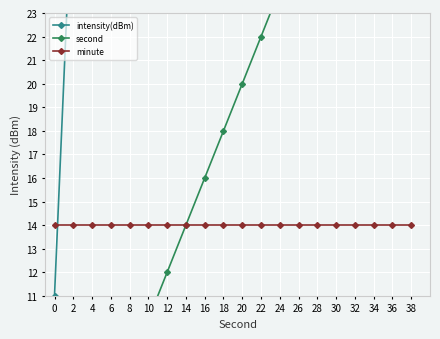

The second series shows 30.0 at 30. True or false?

True